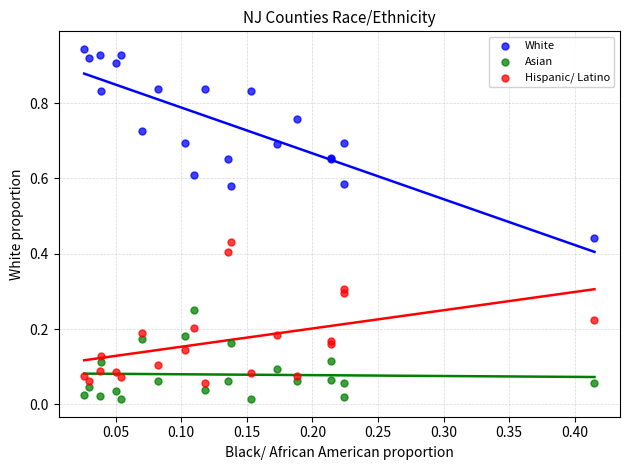

Which series has the largest Y range (max minus min)?

White